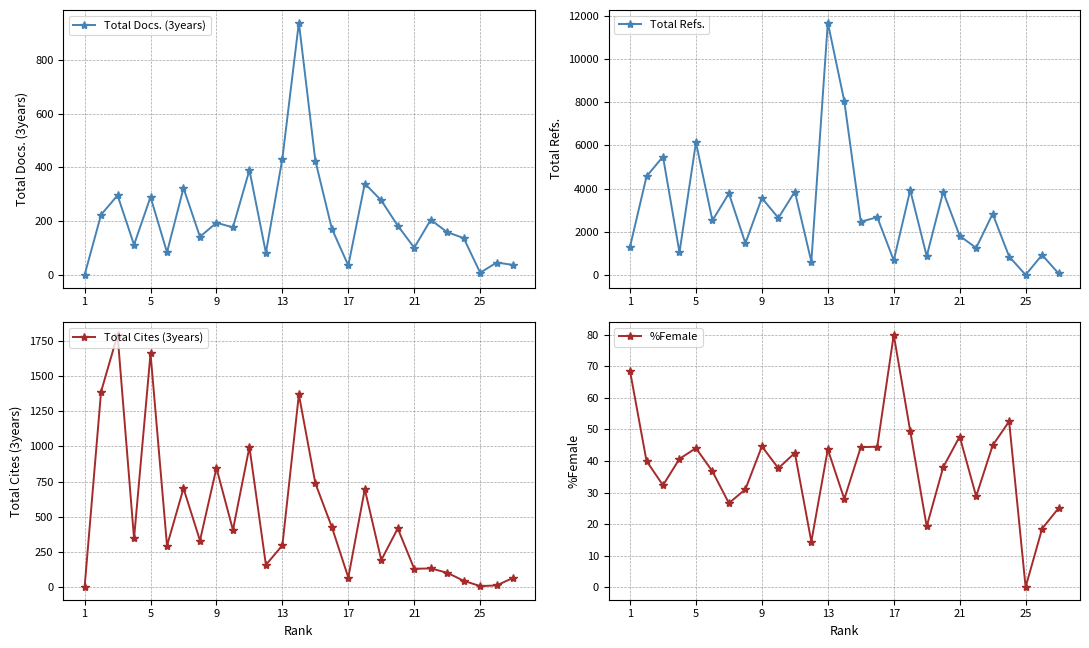

Is this an area chart (filled region under the line)?

No